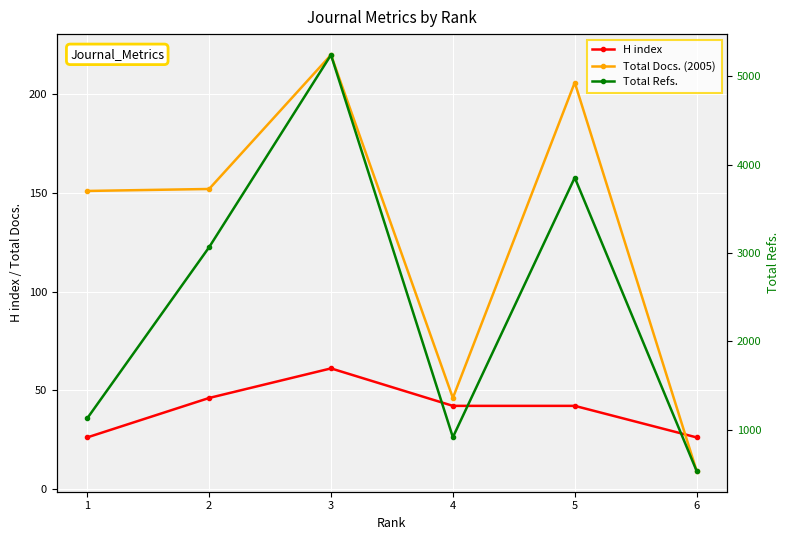

What is the difference between the maximum and minimum values in the H index series?

35